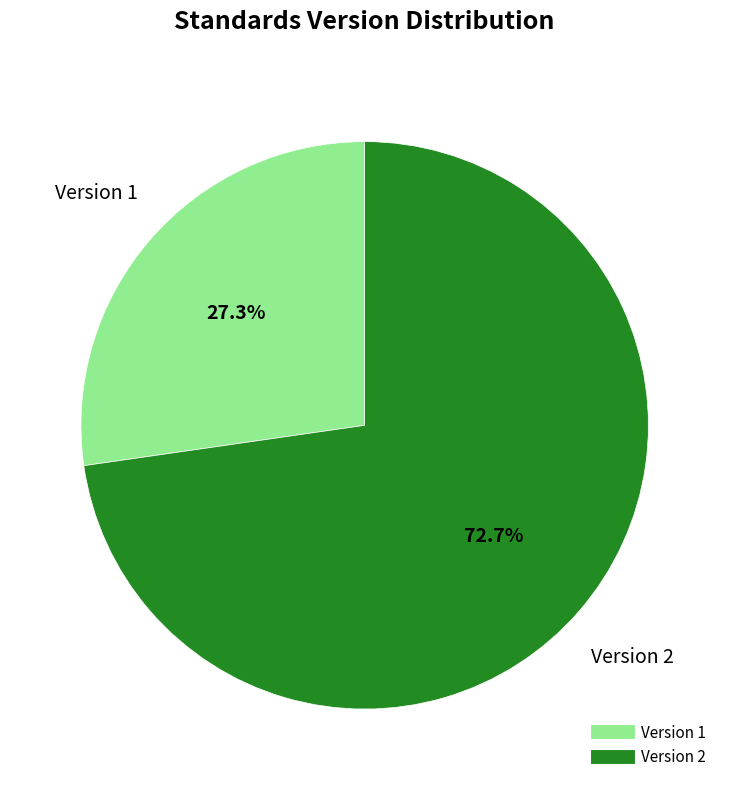

Does any single category account for the majority?

Yes